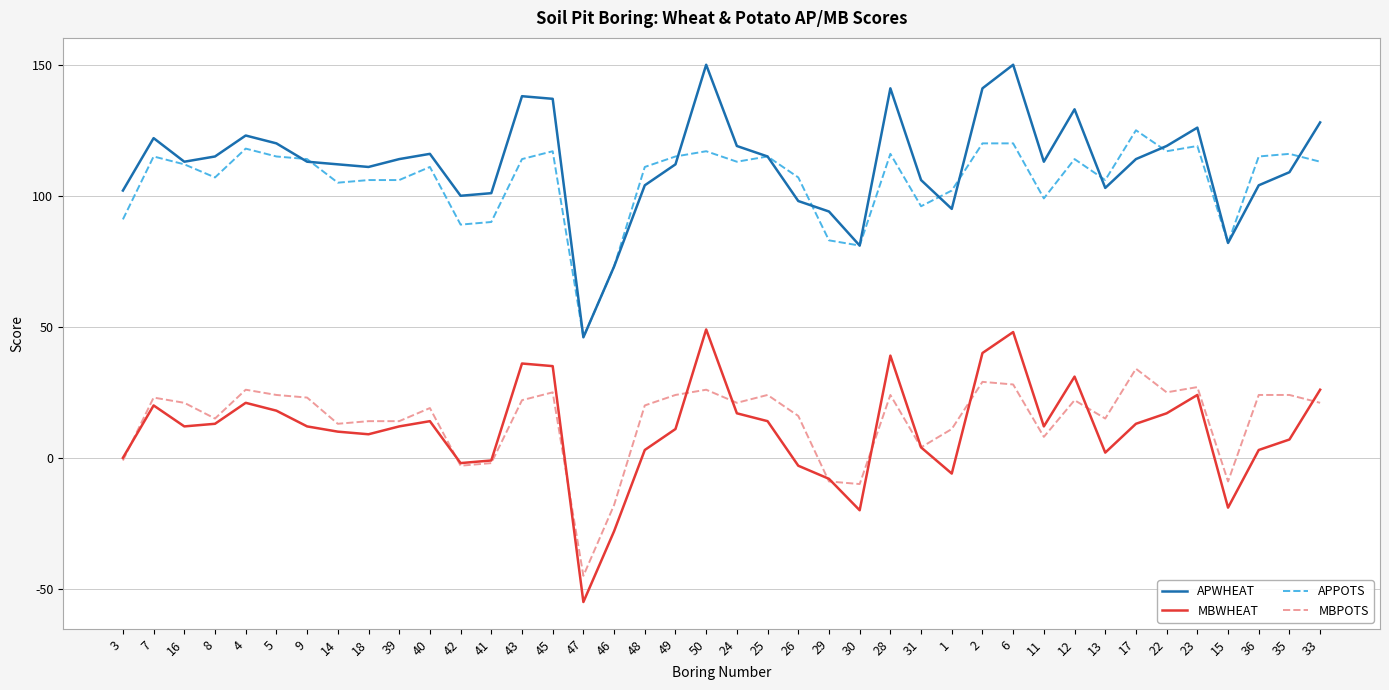

Read the APPOTS value at 46.

73